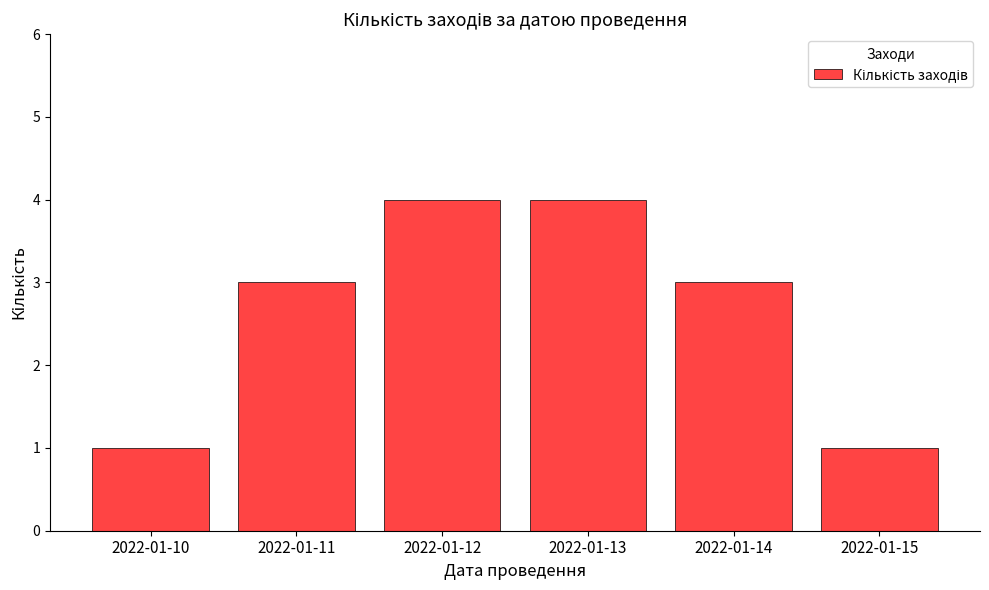

Reading left to right, list all the values displayed in this chart.

2022-01-10=1	2022-01-11=3	2022-01-12=4	2022-01-13=4	2022-01-14=3	2022-01-15=1